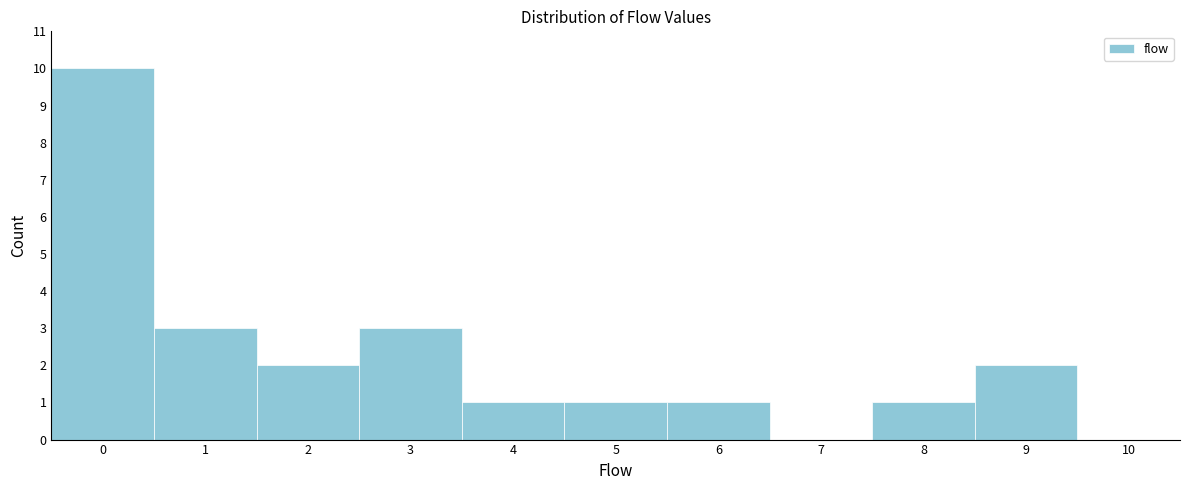

Reading left to right, transcribe this chart: for each bar, give the range it covers on the x-axis and its height. The values are not printed on the chart, so give them approximately, as read against the axis.

-0.5 to 0.5: 10
0.5 to 1.5: 3
1.5 to 2.5: 2
2.5 to 3.5: 3
3.5 to 4.5: 1
4.5 to 5.5: 1
5.5 to 6.5: 1
6.5 to 7.5: 0
7.5 to 8.5: 1
8.5 to 9.5: 2
9.5 to 10.5: 0